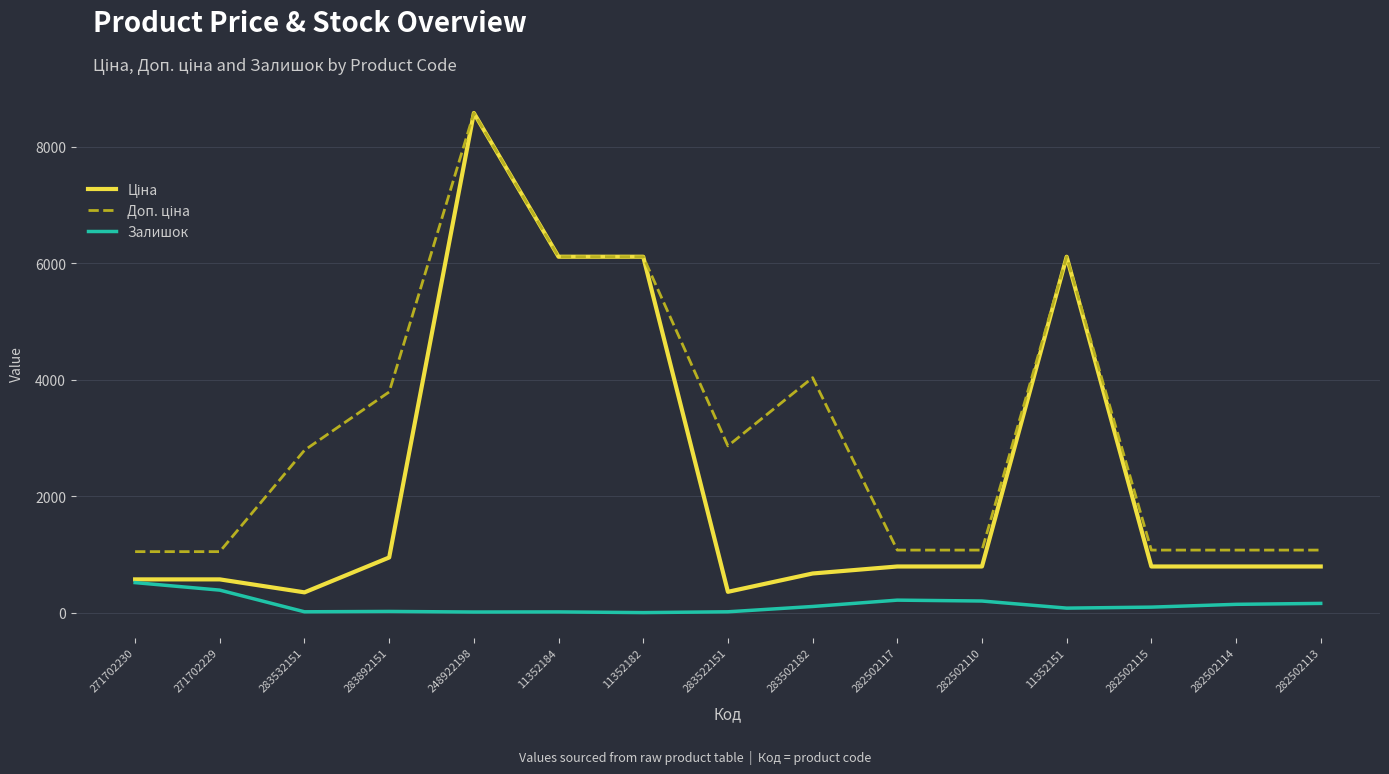

What is the maximum value for Залишок?

516.0